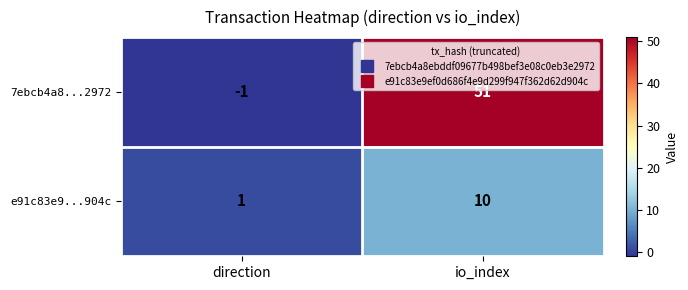

At how many categories does at least one series exceed 24?

1